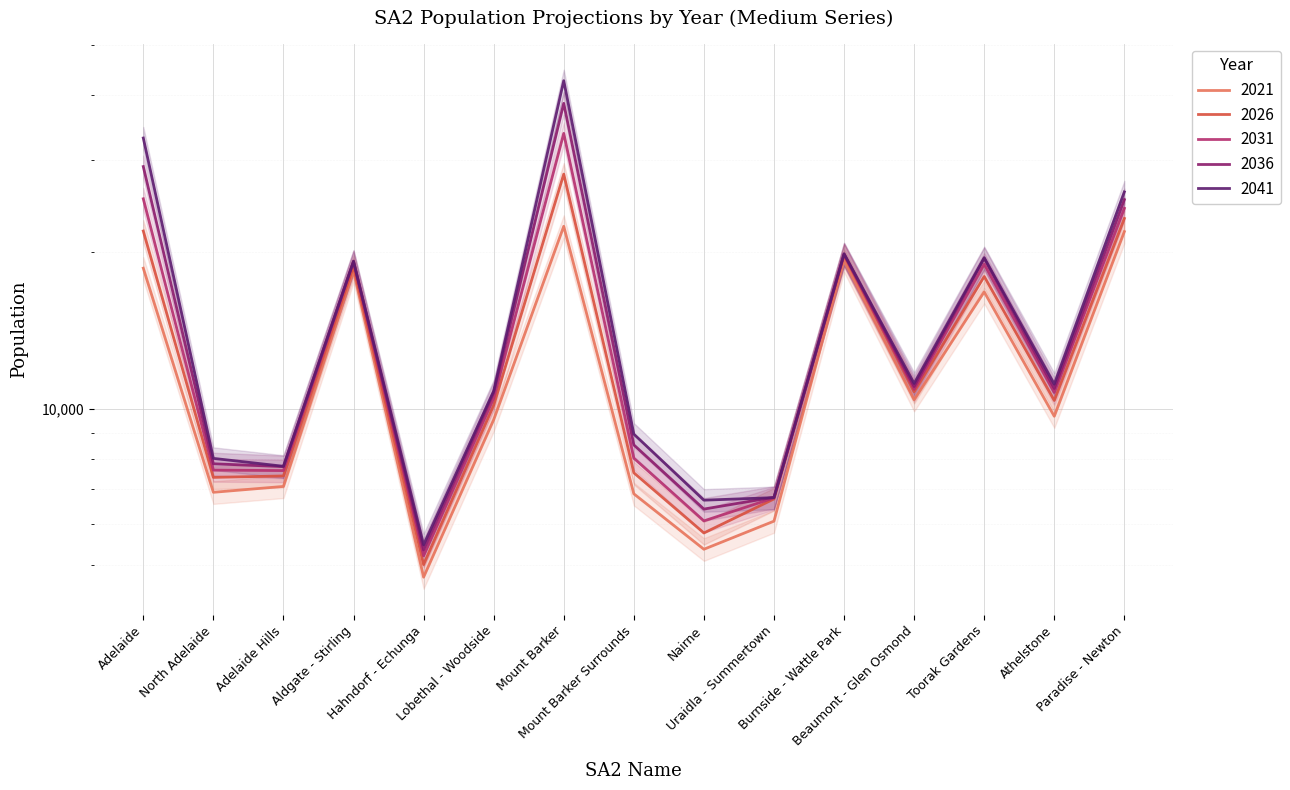

How many data points in 2041 are above 11151?

8